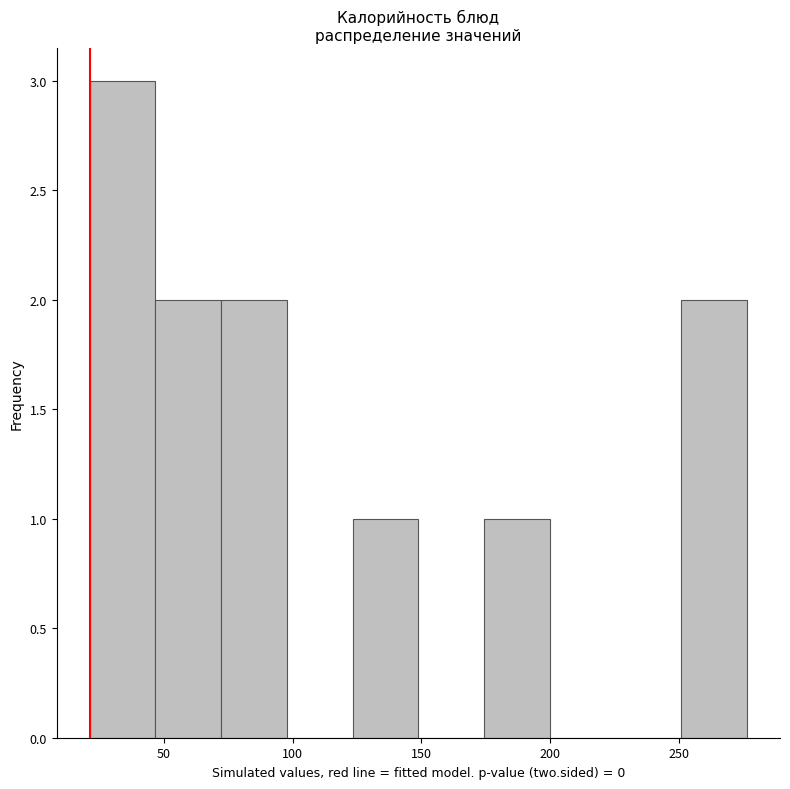

How tall is the bar that spans 20 to 45 on the x-axis? Neither the bar edges nor the heights are printed on the chart, so give them approximately, as read against the axes.

3